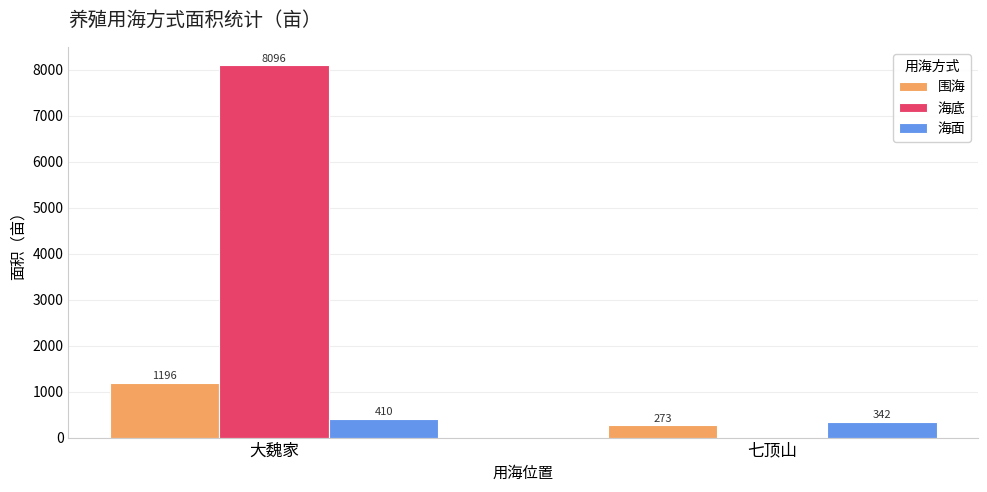

What is the greatest value displayed?

8095.6